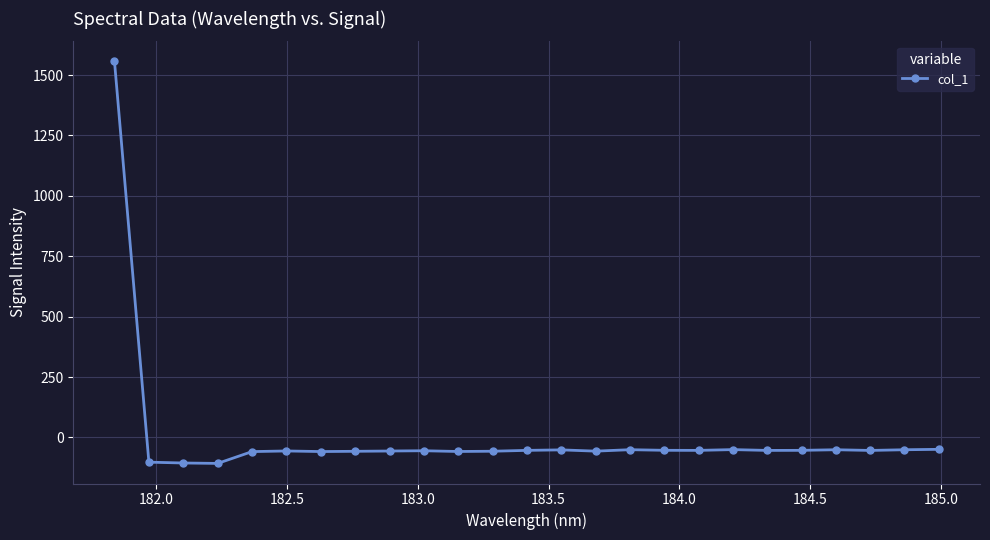

True or false: there are more than 1 points higher than both neighbors.

True